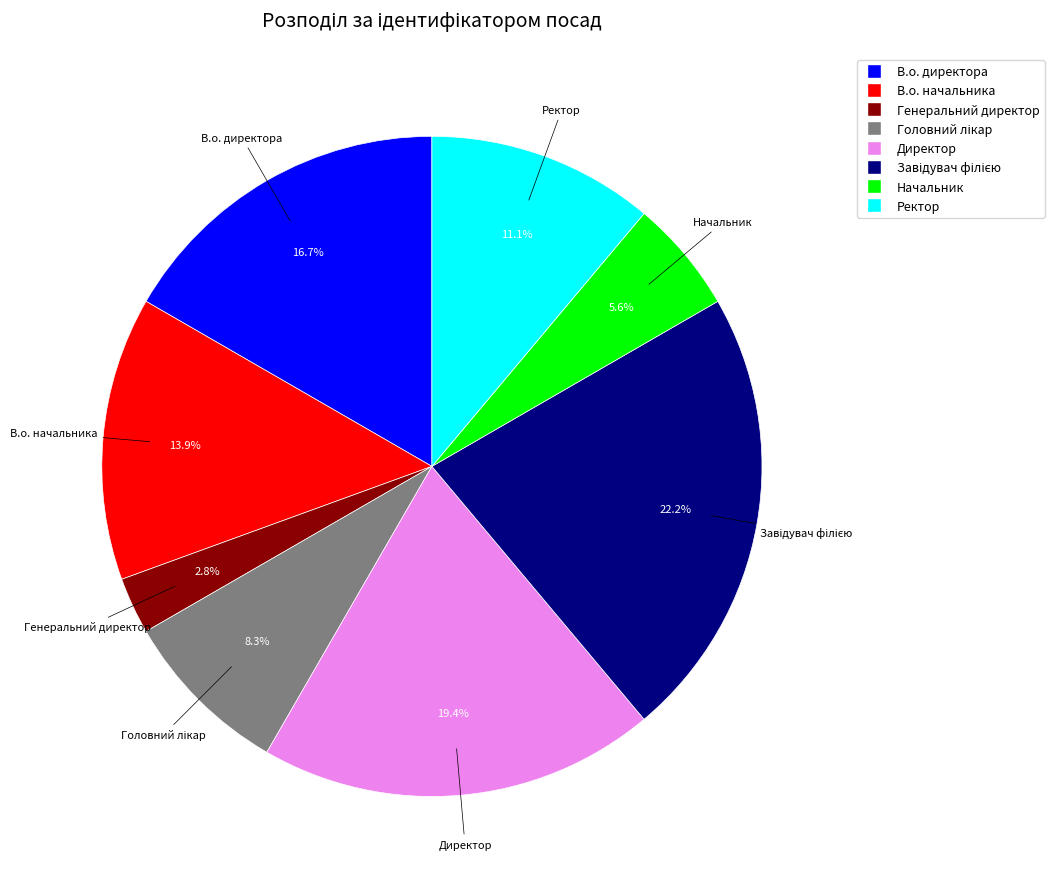

How much of the chart is everything except Генеральний директор?

97.2%